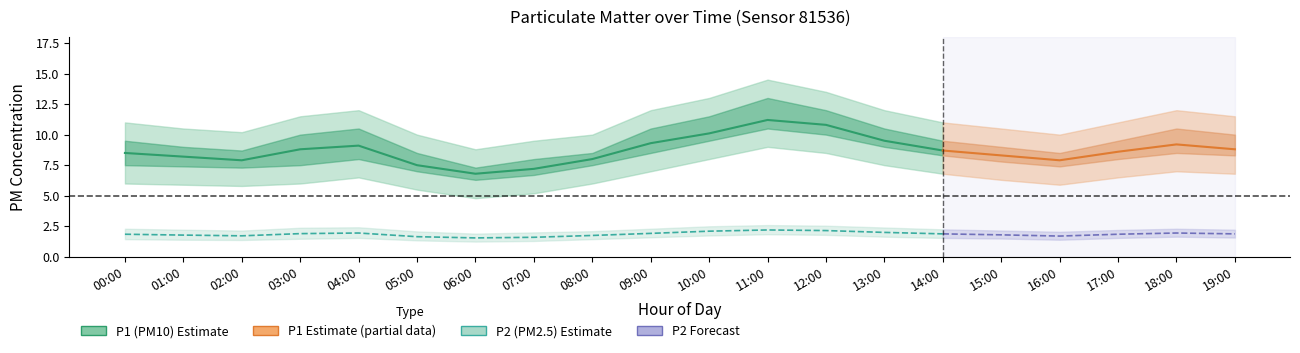

Between 16:00 and 03:00, which is larger?

03:00